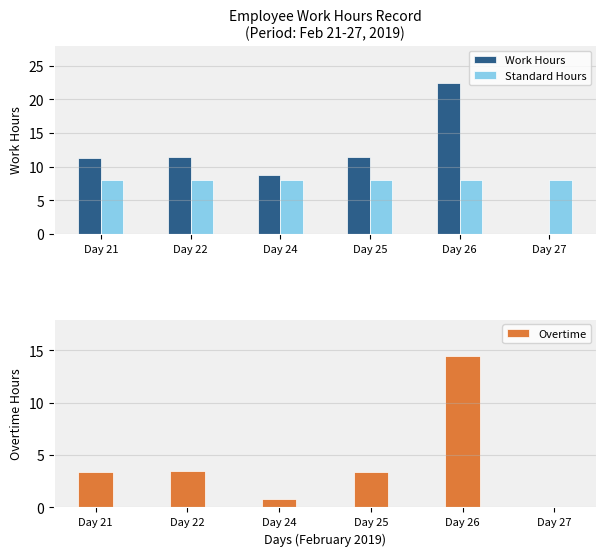

List the series in order of their peak value, highest first.

Work Hours, Overtime, Standard Hours